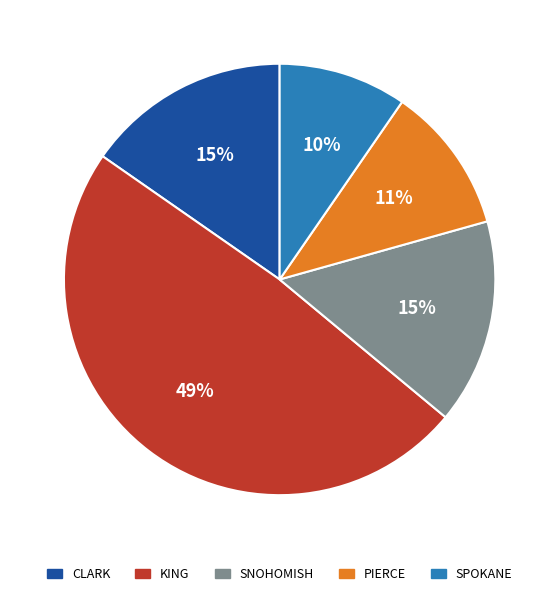

Is there a majority slice in this chart?

No